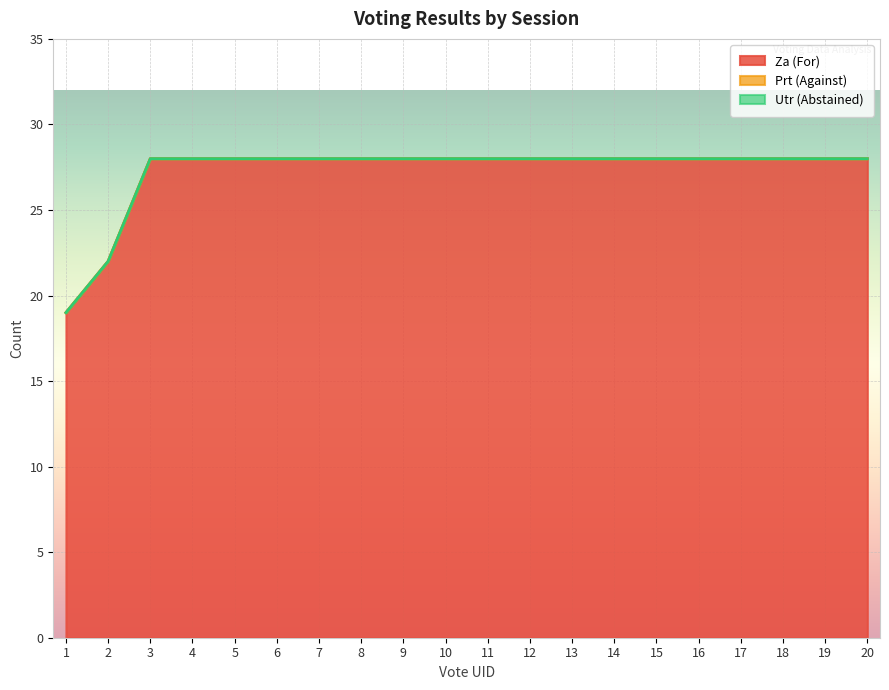

Rank the categories by Prt (Against) value from lowest to highest.

1, 2, 3, 4, 5, 6, 7, 8, 9, 10, 11, 12, 13, 14, 15, 16, 17, 18, 19, 20